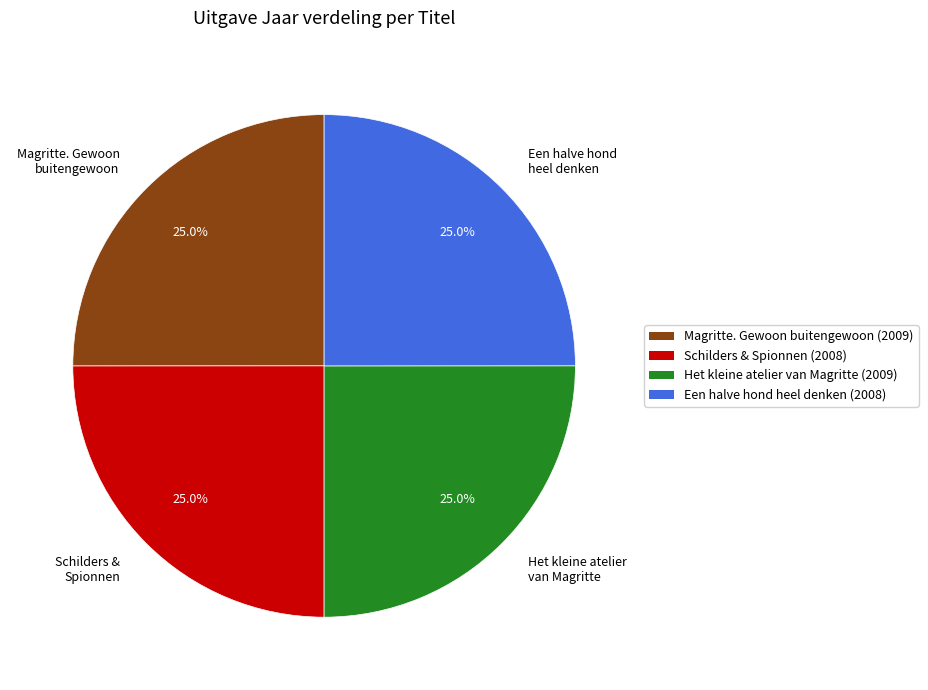

Approximately how many times larger is the value at Het kleine atelier van Magritte compared to Schilders & Spionnen?

1.0